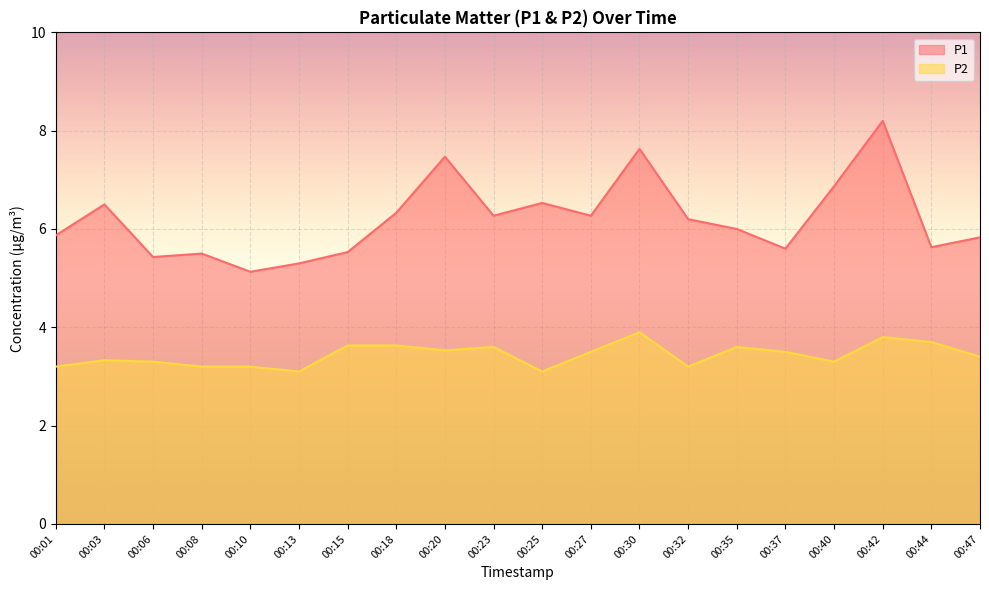

How many P2 values are between 3 and 4?

20